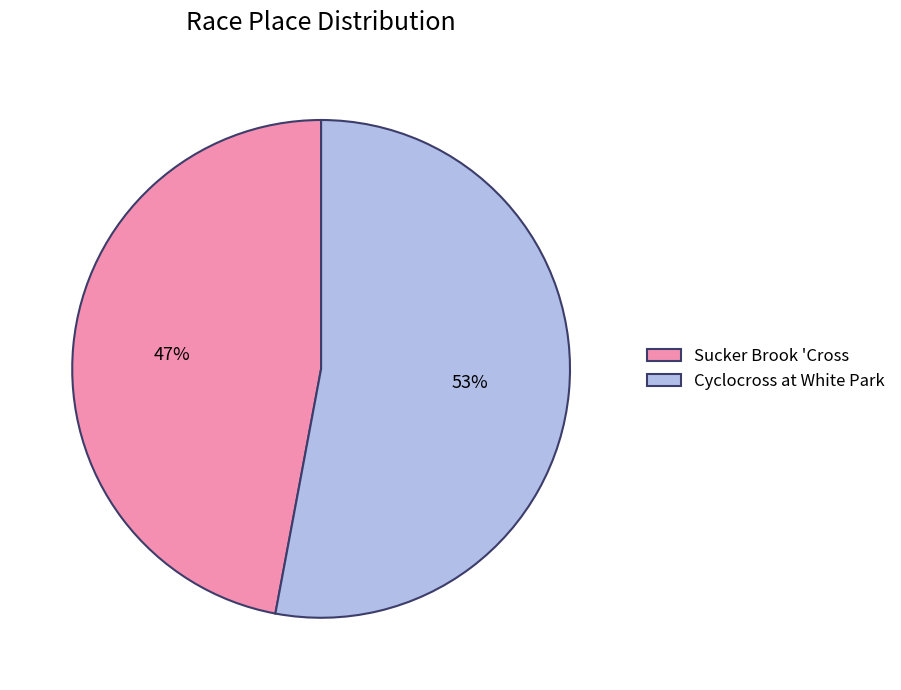

To the nearest percent, what portion does Cyclocross at White Park represent?

53%